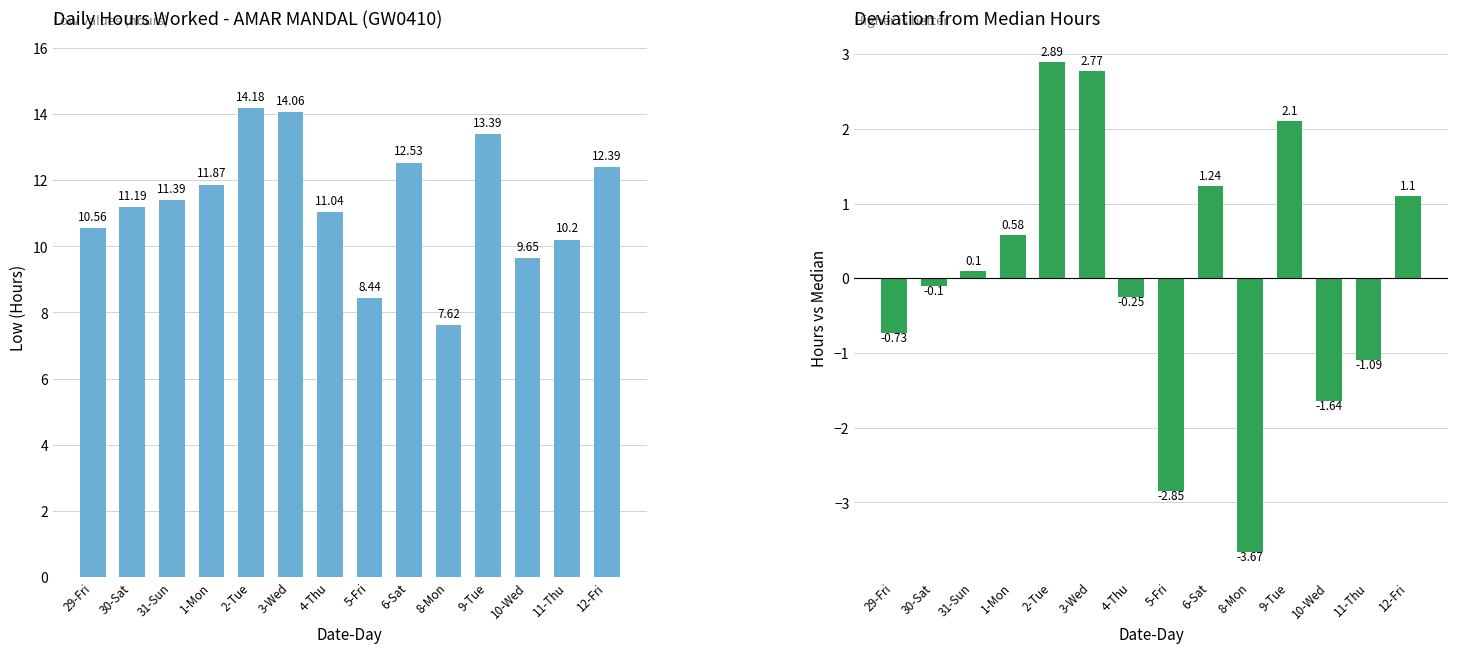

How many positive values does the Deviation from Median series have?

7